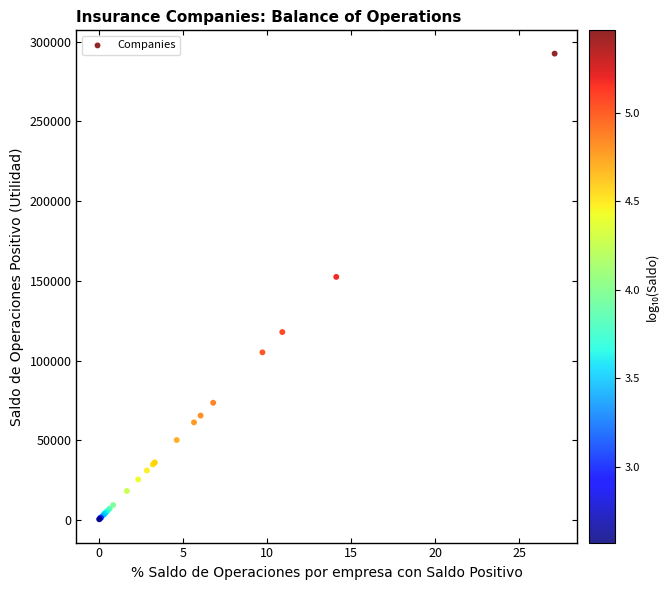

What Y value in the scatter plot is closest to 146453?

152454.3